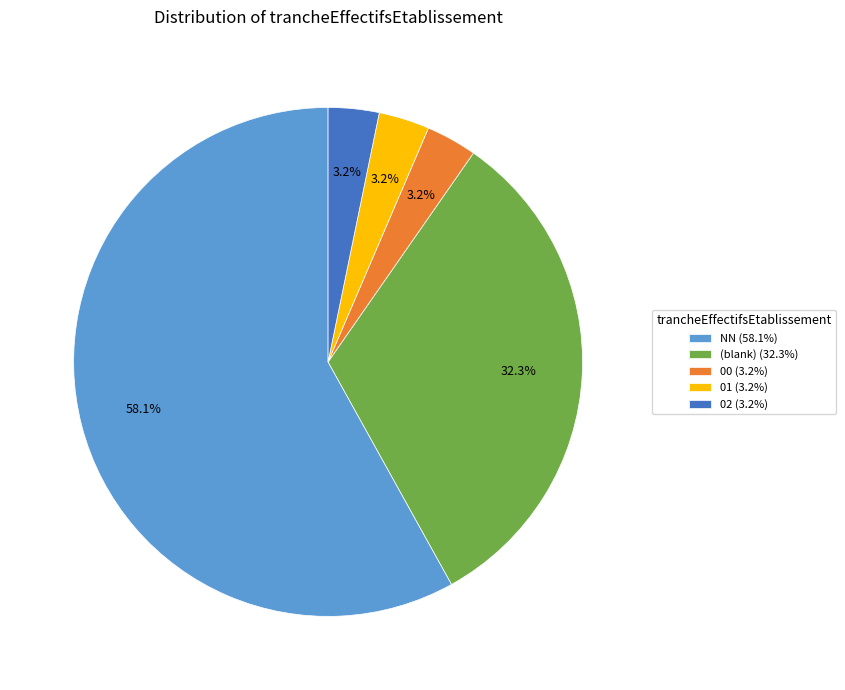

What is the ratio of the value at 01 (3.2%) to the value at 02 (3.2%)?

1.0